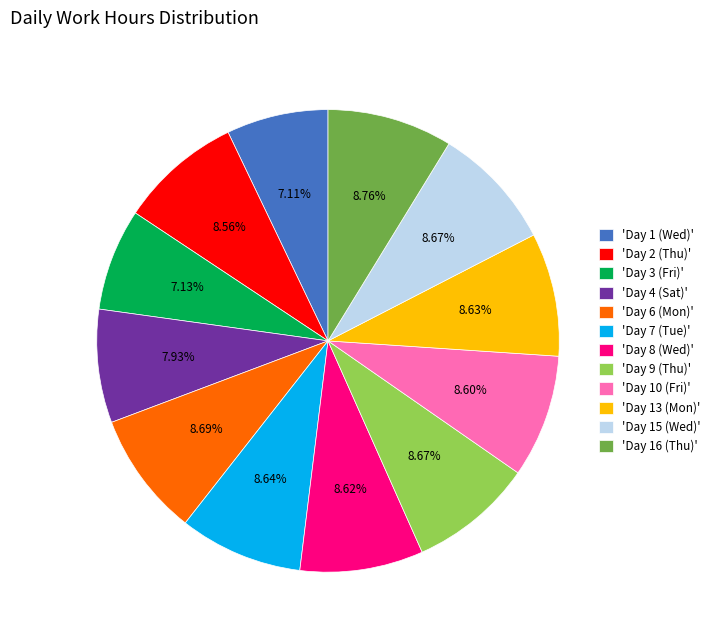

Does any single category account for the majority?

No